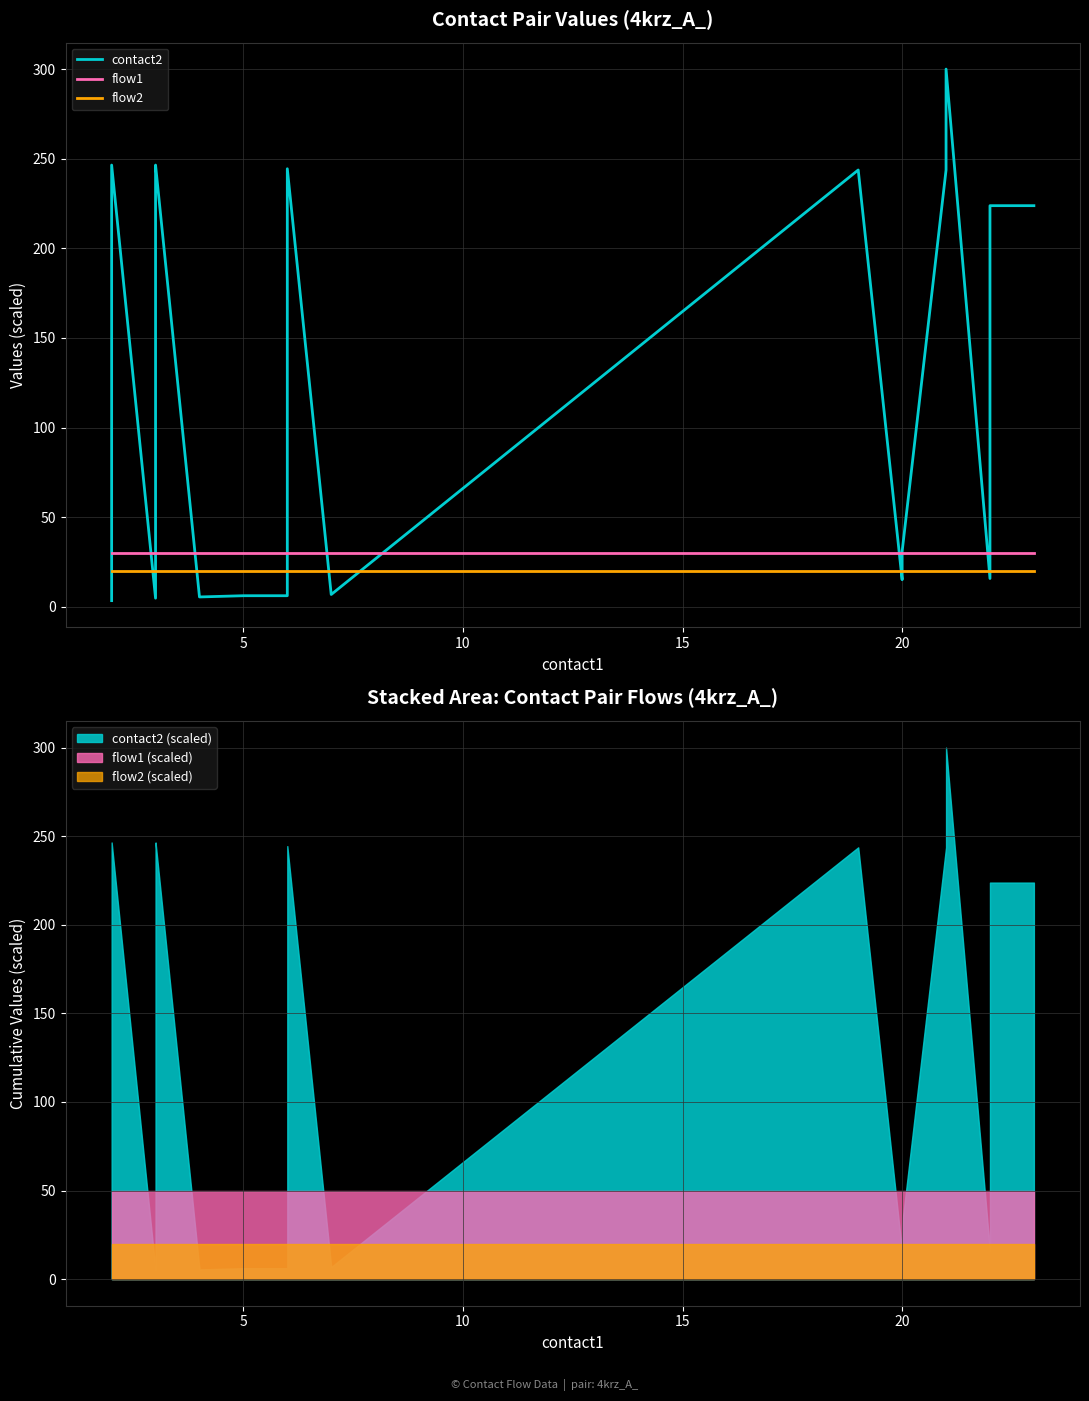

Does the chart display data point markers on the line(s)?

No